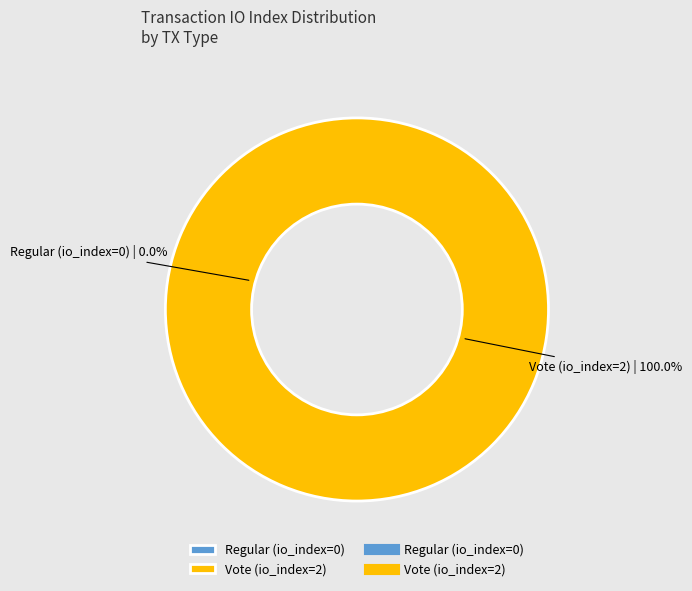

The Regular (io_index=0) slice represents 0% of the pie. True or false?

True